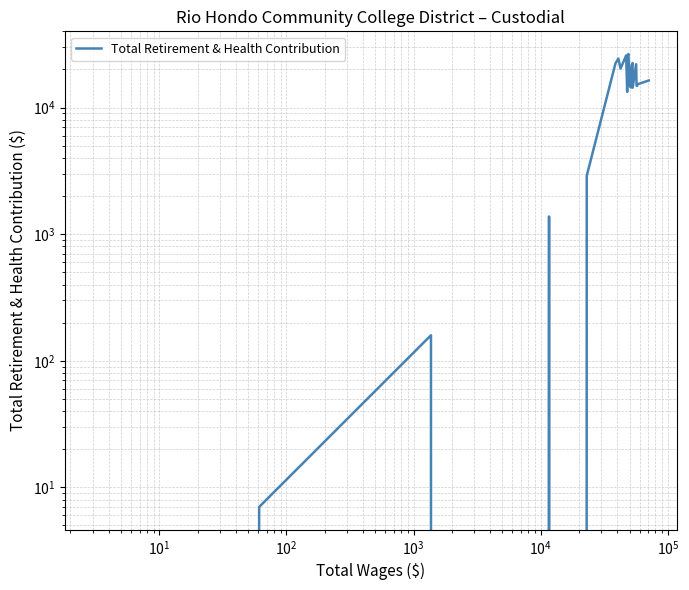

Reading left to right, transcribe all the data shown in this chart.

0	7	159	0	0	1379	0	2890	22331	24391	20339	25799	13311	25324	26499	14825	14417	21550	22494	14353	22014	14849	14863	15275	16360